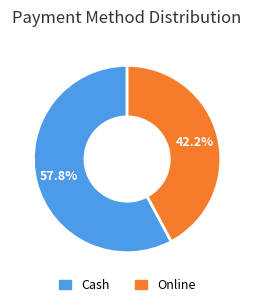

How many segments does this pie chart have?

2